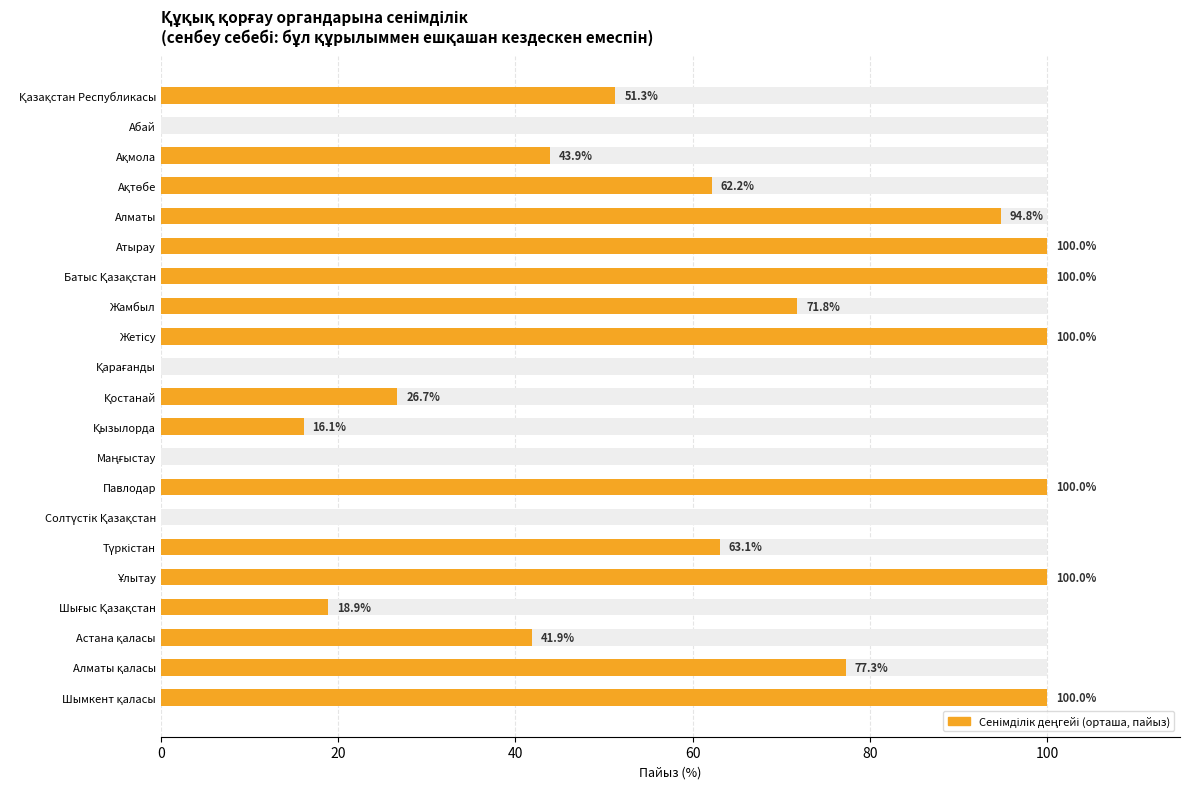

What is the change in value from Қостанай to Шымкент қаласы?

+73.3